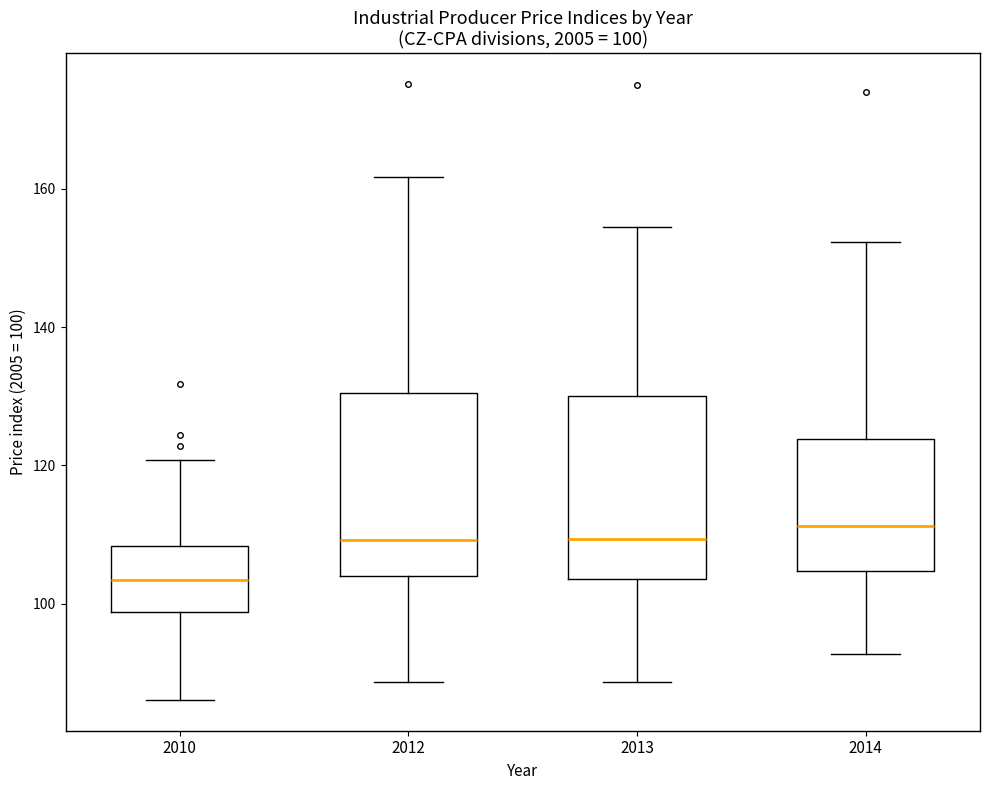

Which box has the highest median line?

2014